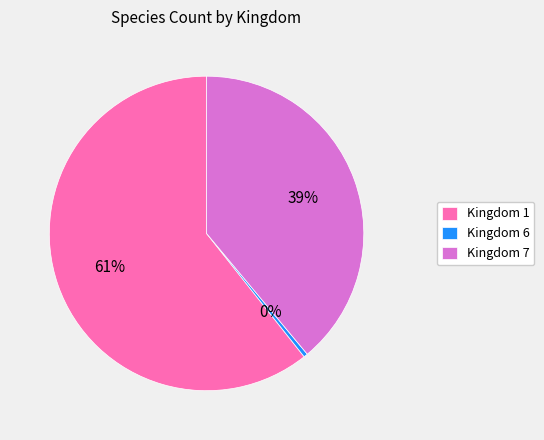

To the nearest percent, what is the difference between the Kingdom 1 and Kingdom 7 slice percentages?

22%